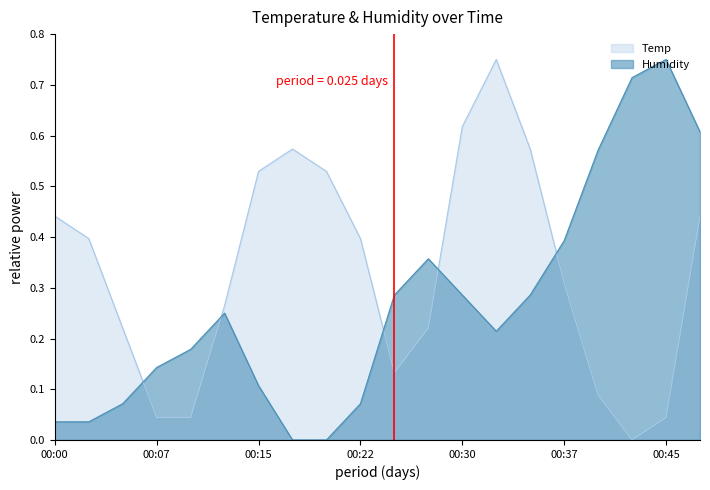

What is the total value across all series at 00:32?

1.0